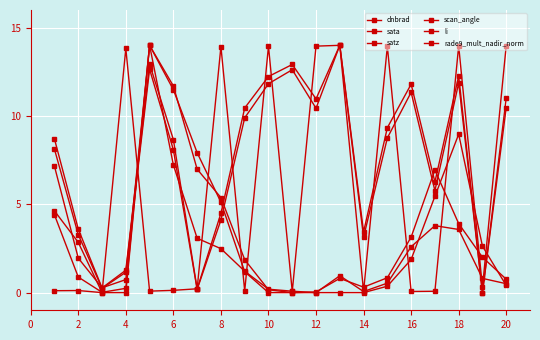

Reading left to right, transcribe all the data shown in this chart.

dnbrad: 4.4	0.9	0.0	0.2	14.0	7.2	3.1	2.5	1.2	0.2	0.1	0.0	1.0	0.1	0.5	2.6	3.8	3.6	0.8	0.5
sata: 0.1	0.1	0.0	13.8	0.1	0.1	0.2	13.9	0.1	13.9	0.1	14.0	14.0	0.1	13.9	0.1	0.1	14.0	0.3	14.0
satz: 8.1	3.3	0.2	1.2	12.6	8.1	0.2	4.1	9.9	11.8	12.6	10.4	14.0	3.1	8.8	11.3	5.8	11.9	0.0	10.5
scan_angle: 8.7	3.6	0.3	1.3	12.9	8.7	0.2	4.5	10.5	12.2	12.9	11.0	14.0	3.4	9.3	11.8	6.3	12.3	0.0	11.0
li: 4.6	2.8	0.0	0.0	14.0	11.5	7.9	5.1	1.2	0.0	0.0	0.0	0.0	0.0	0.4	1.9	5.5	9.0	2.6	0.4
rade9_mult_nadir_norm: 7.1	2.0	0.3	0.7	14.0	11.7	7.0	5.4	1.9	0.2	0.0	0.0	0.8	0.3	0.8	3.1	6.9	3.9	2.0	0.8